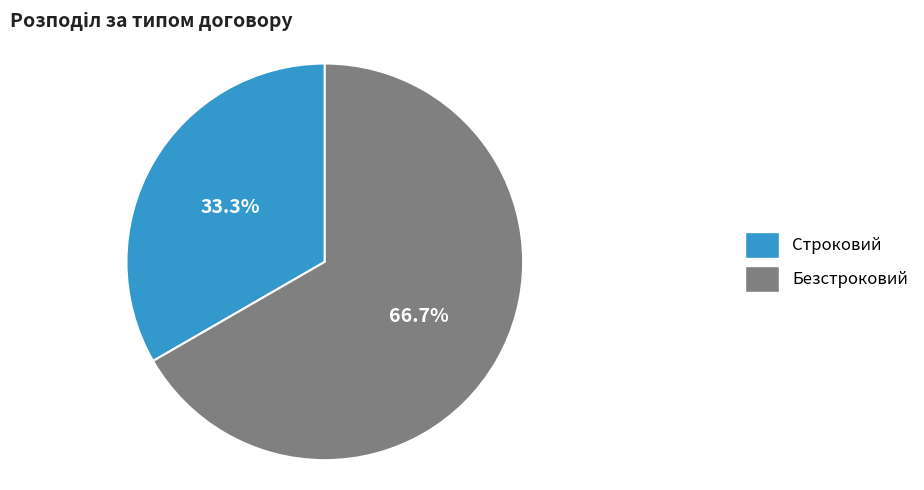

To the nearest percent, what portion does Безстроковий represent?

67%